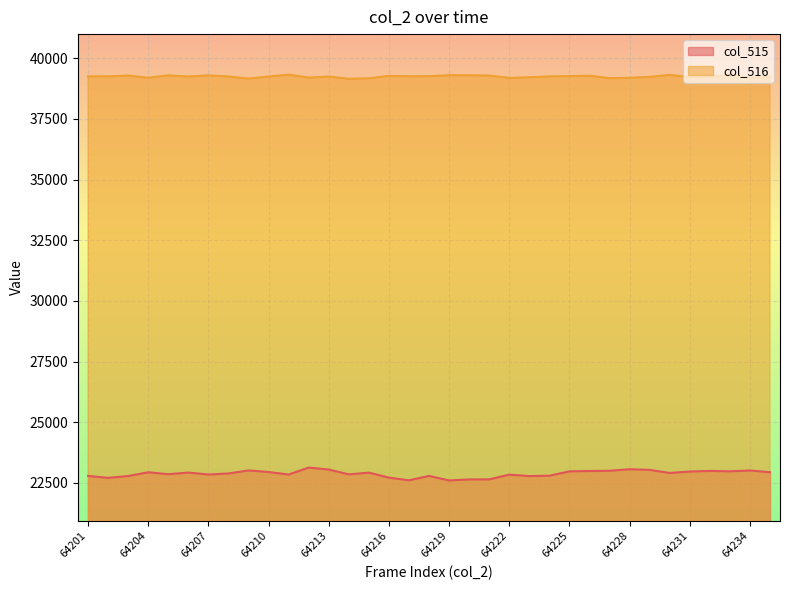

Rank the series by their average value, from highest to lowest.

col_516, col_515